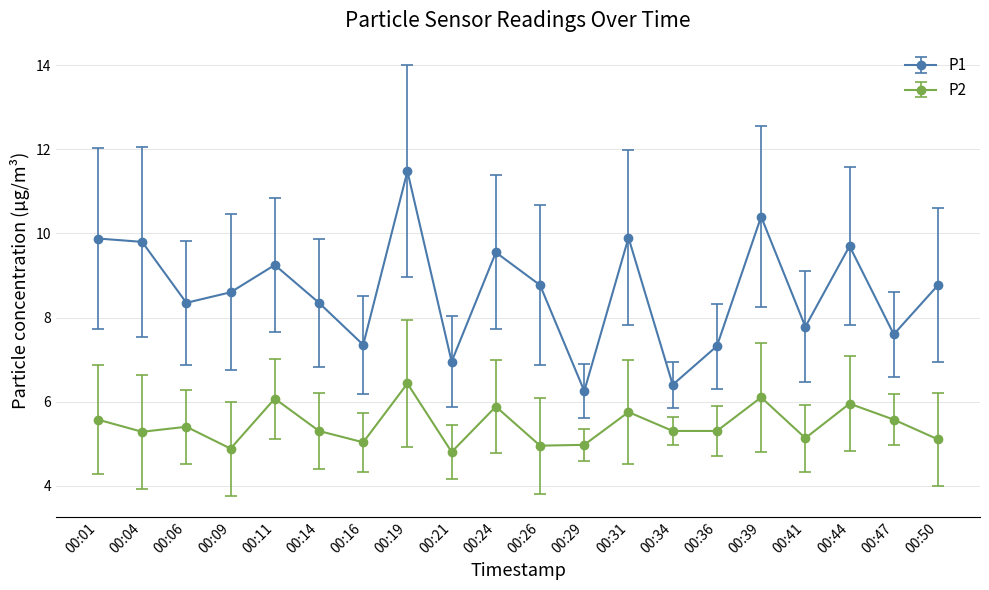

In P2, how many points are higher than both neighbors (excluding endpoints)?

7